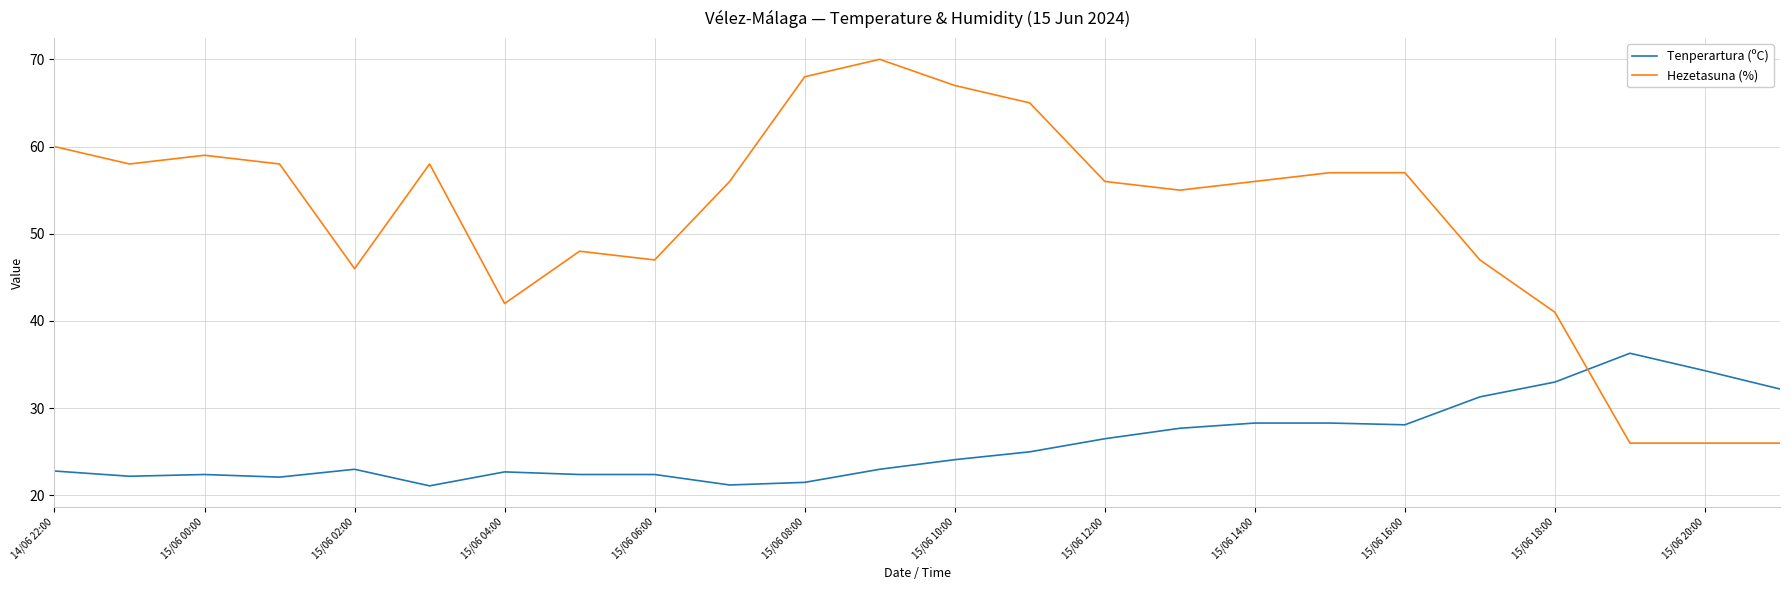

Does the chart have visible grid lines?

Yes